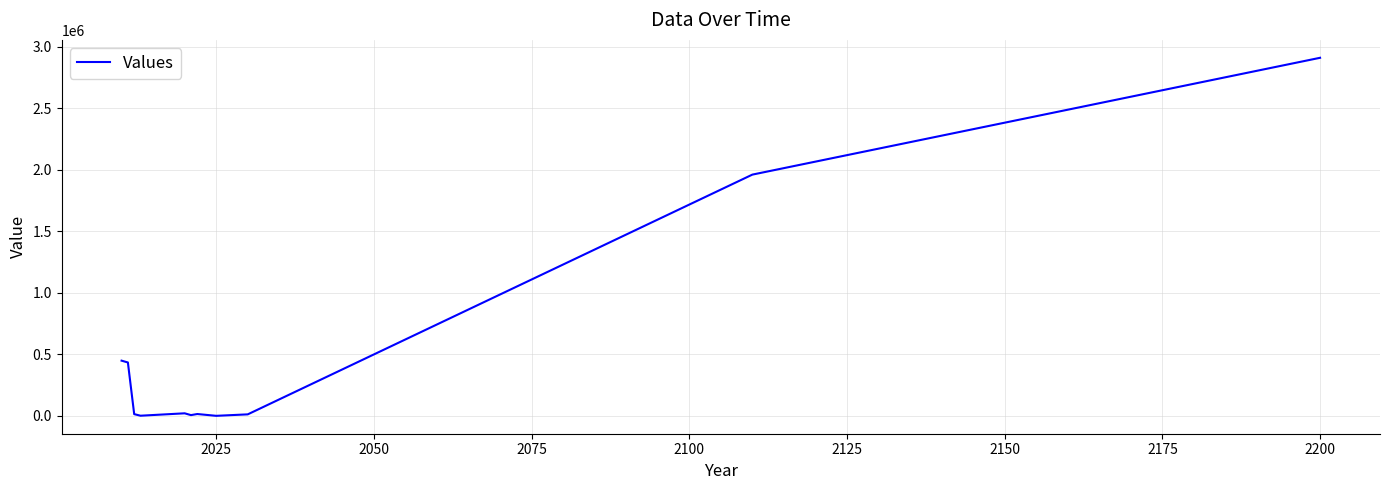

What is the maximum value shown in the chart?

2911453